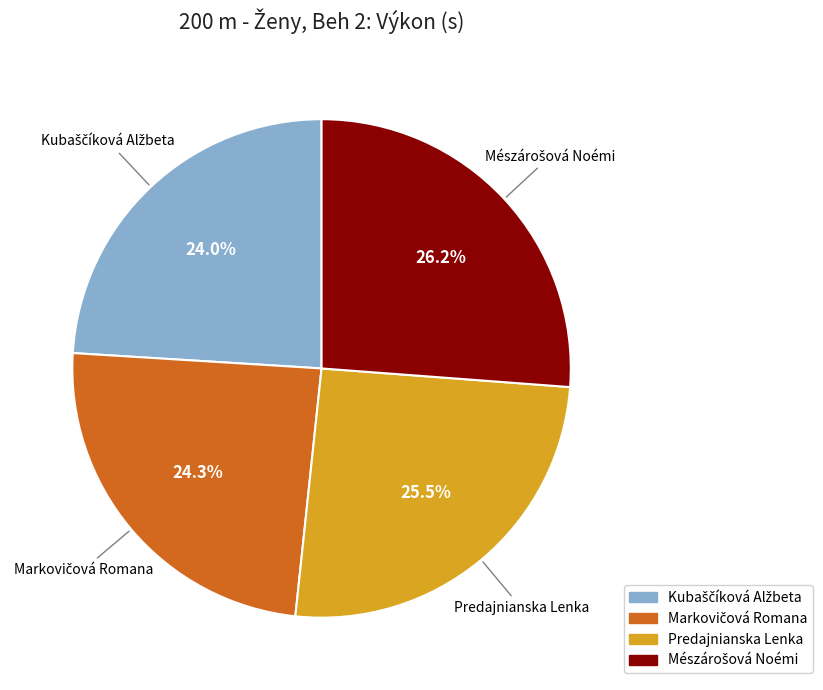

Is there any slice that represents more than half of the pie?

No